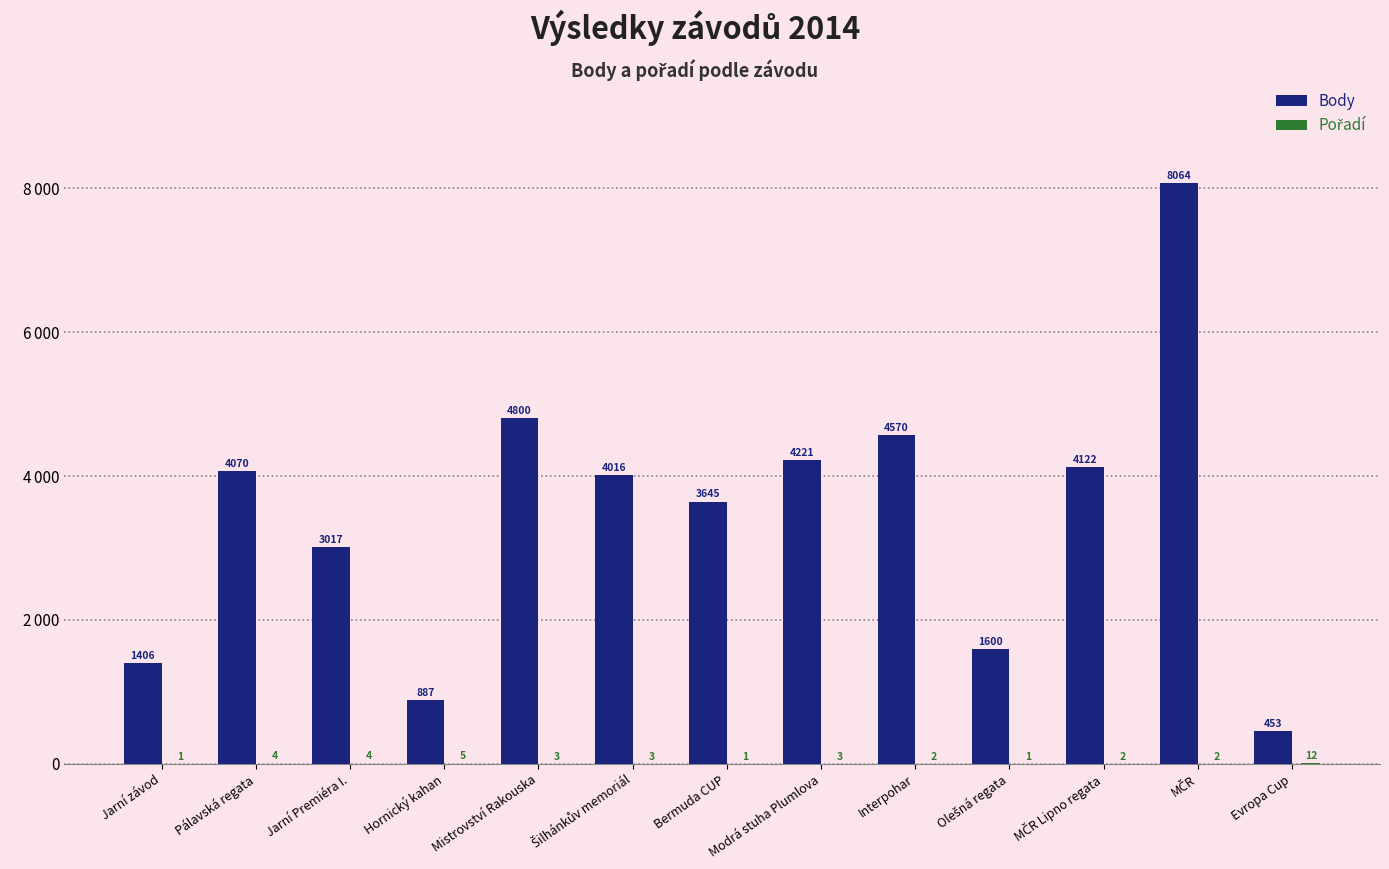

Reading left to right, transcribe all the data shown in this chart.

Body: 1406	4070	3017	887	4800	4016	3645	4221	4570	1600	4122	8064	453
Pořadí: 1	4	4	5	3	3	1	3	2	1	2	2	12